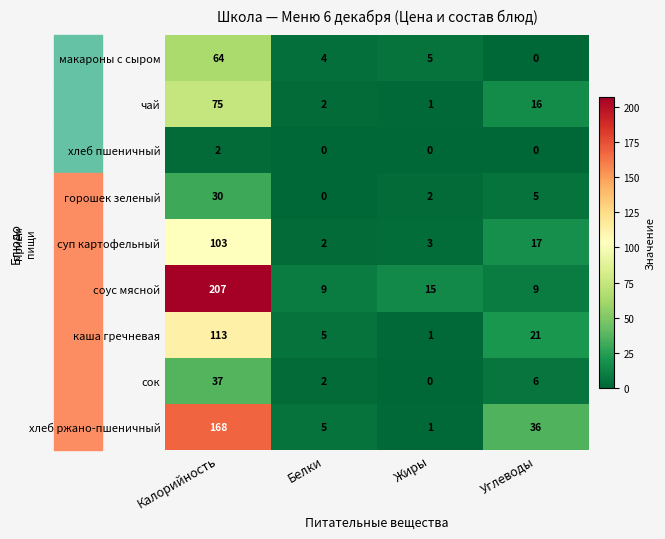

True or false: соус мясной has a value of 3 at Белки.

False